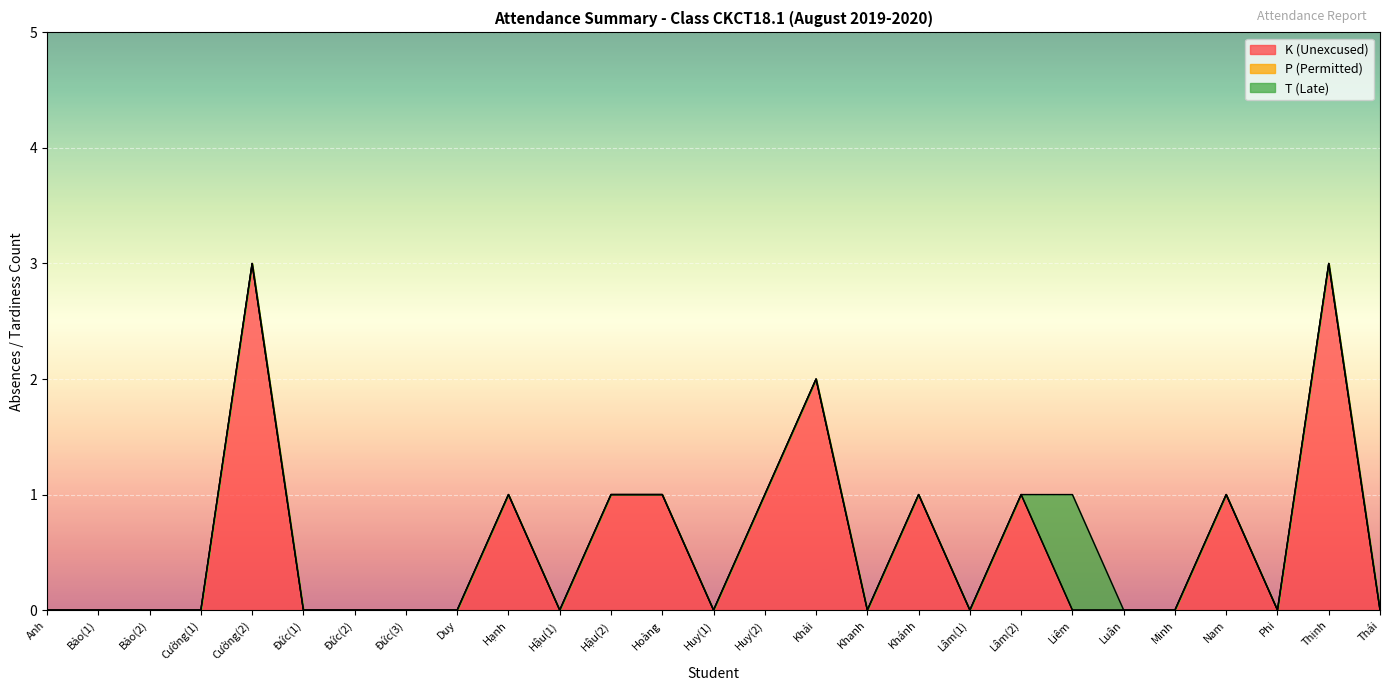

Reading left to right, extract all data points from this chart.

K (Unexcused): 0	0	0	0	3	0	0	0	0	1	0	1	1	0	1	2	0	1	0	1	0	0	0	1	0	3	0
P (Permitted): 0	0	0	0	0	0	0	0	0	0	0	0	0	0	0	0	0	0	0	0	0	0	0	0	0	0	0
T (Late): 0	0	0	0	0	0	0	0	0	0	0	0	0	0	0	0	0	0	0	0	1	0	0	0	0	0	0